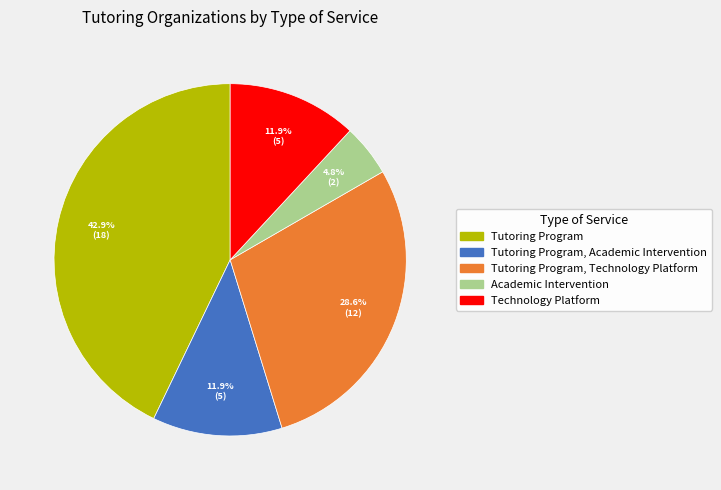

How many segments does this pie chart have?

5